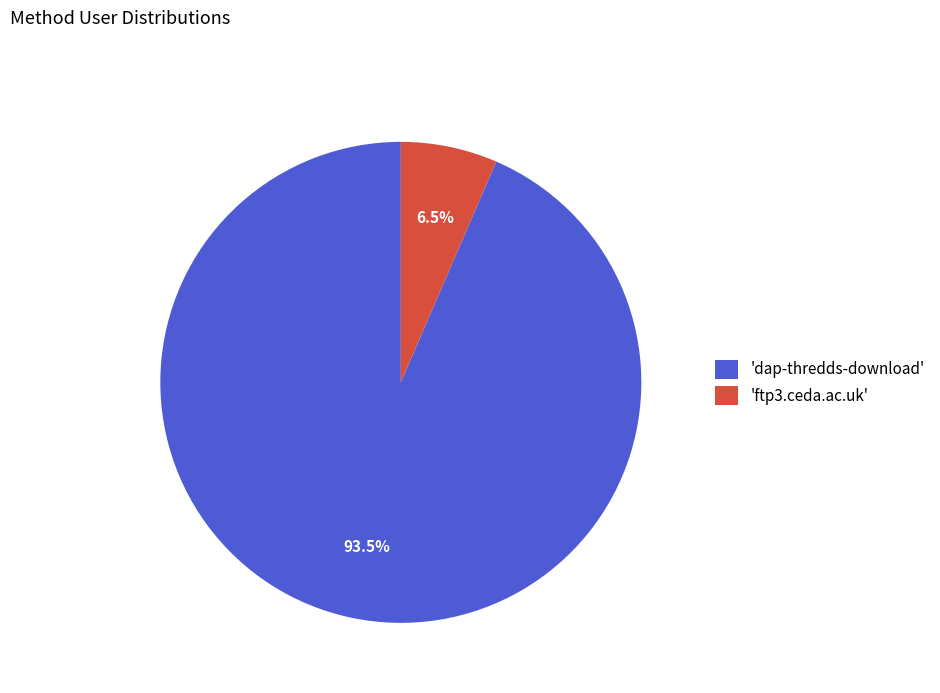

Do 'ftp3.ceda.ac.uk' and 'dap-thredds-download' together represent more than half of the pie?

Yes